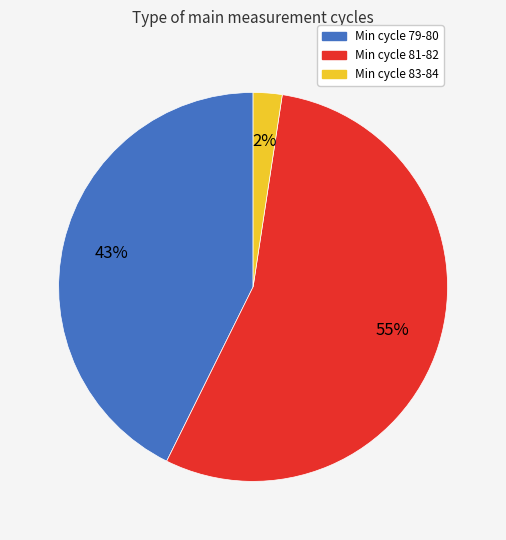

Which slice represents more than half of the pie?

Min cycle 81-82